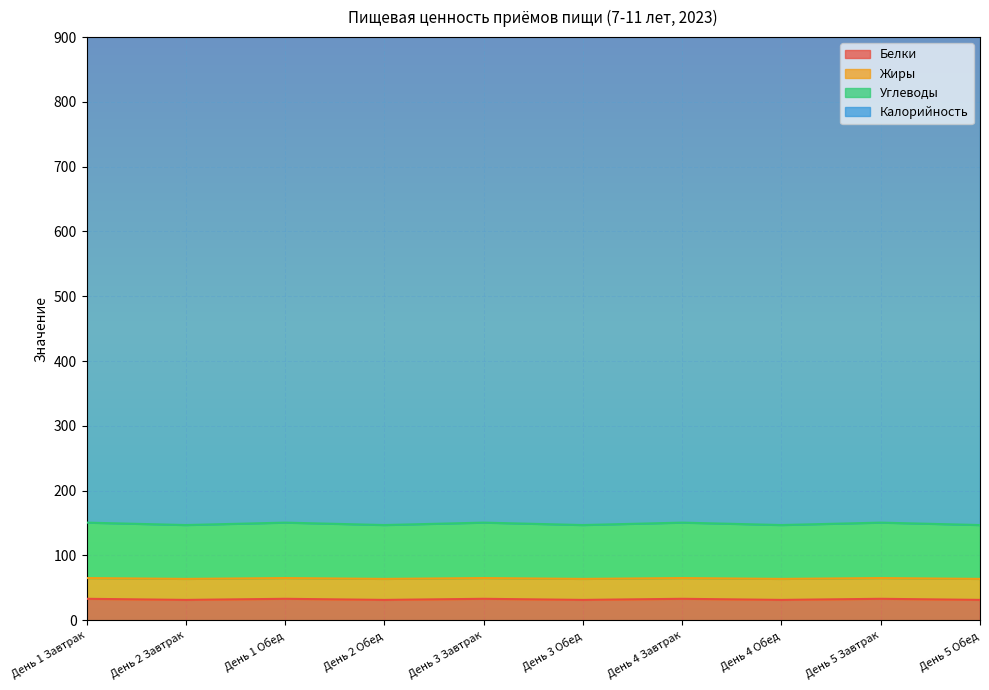

What is the lowest value of the Белки series?

31.4